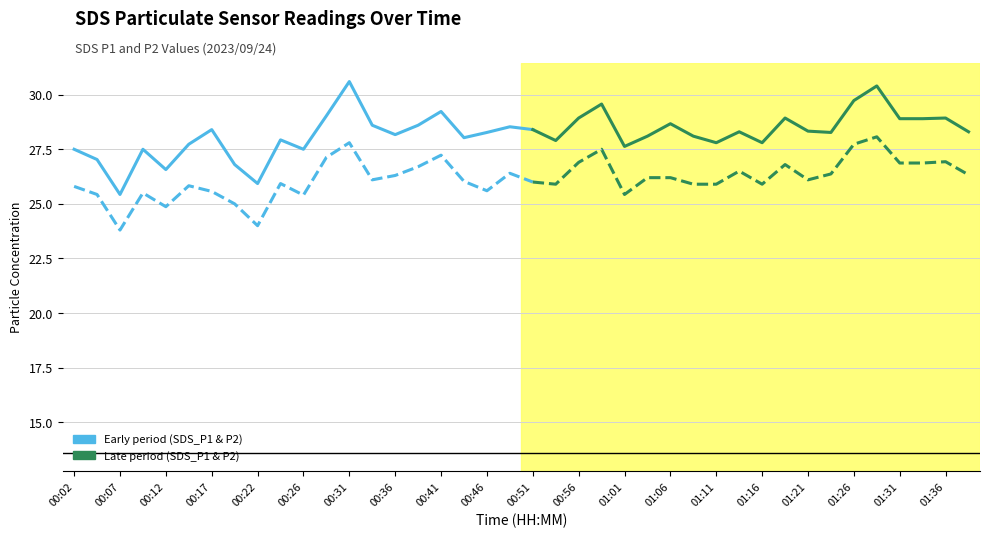

The SDS_P2 series shows 45.4 at 00:26. True or false?

False